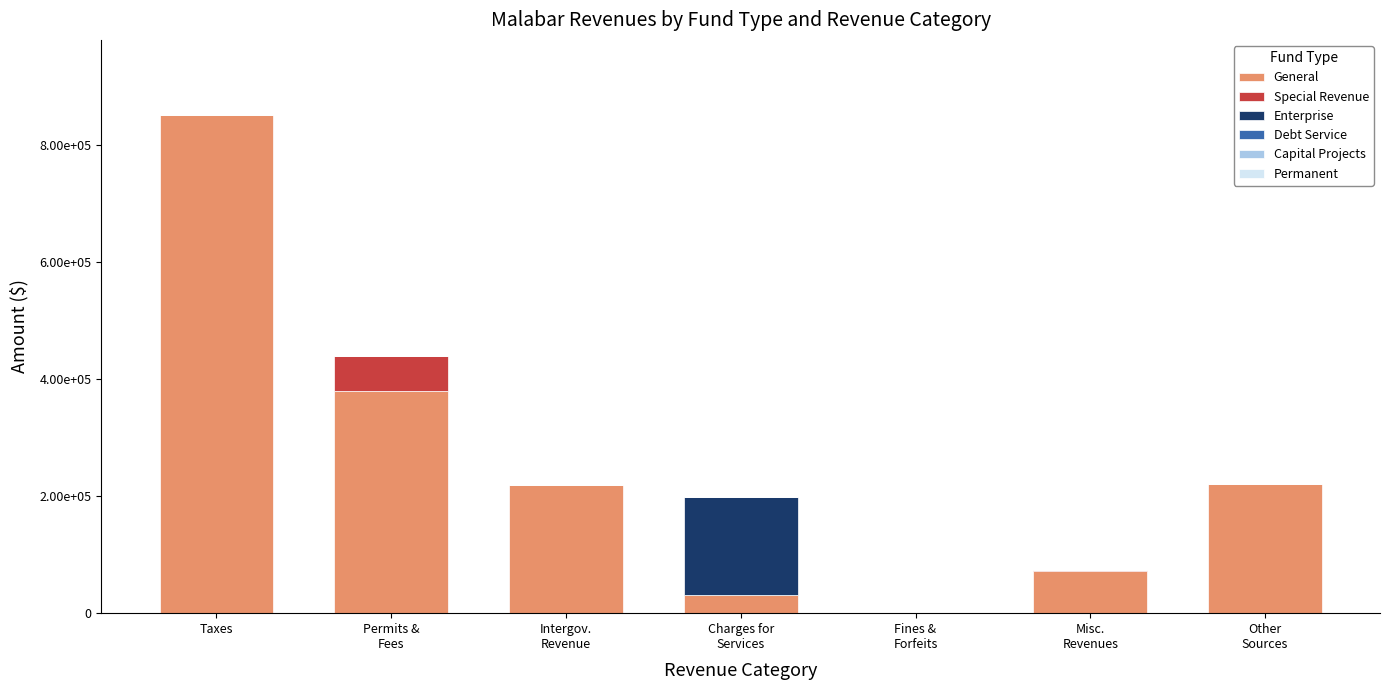

Are the bars grouped side by side (vs. stacked)?

No